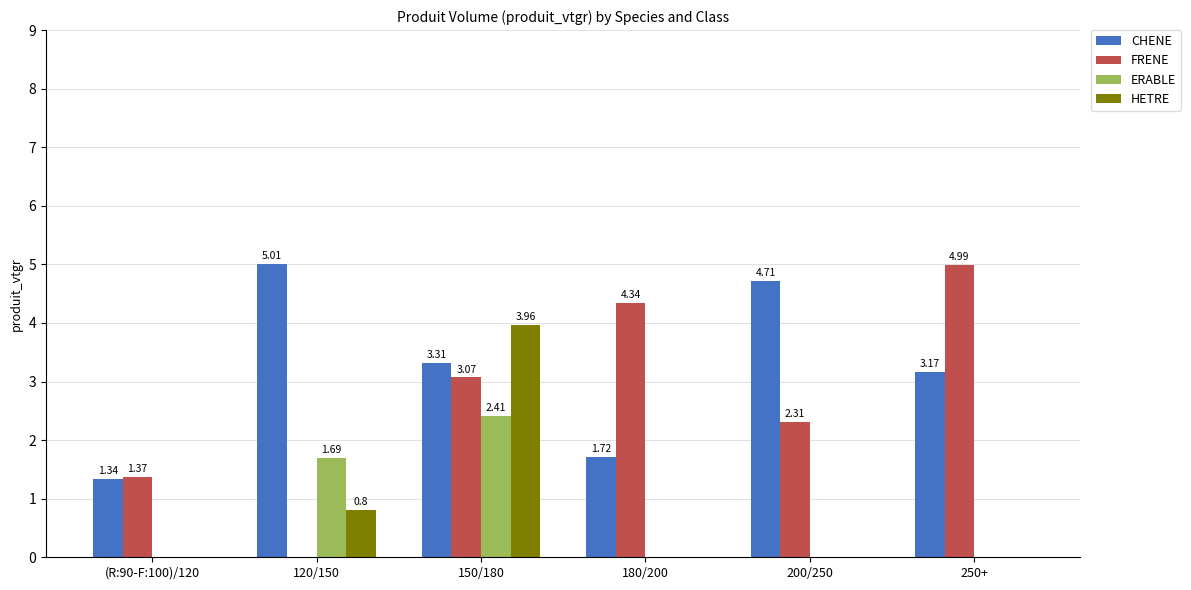

Between 200/250 and 250+, which series saw the biggest shift?

FRENE